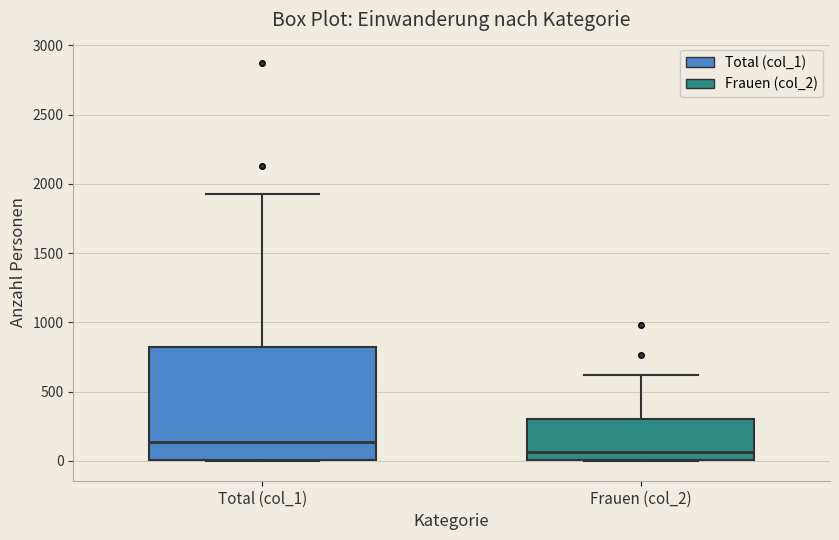

Which box is the tallest, from its lower edge to its upper edge?

Total (col_1)